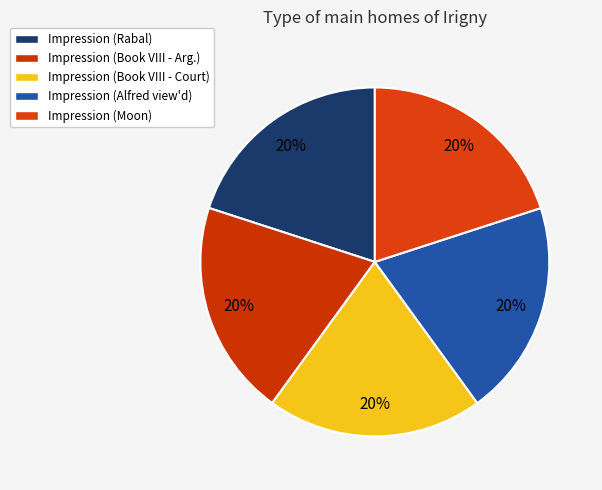

How many segments does this pie chart have?

5